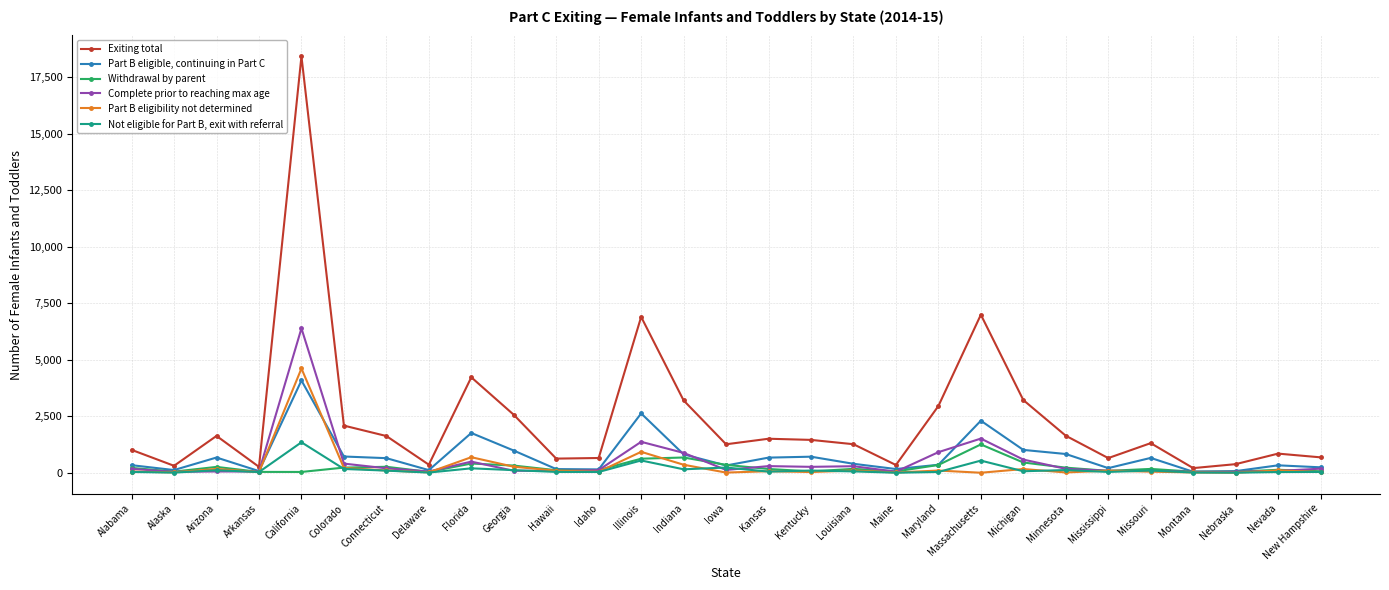

Rank the series by their maximum value, from lowest to highest.

Withdrawal by parent, Not eligible for Part B, exit with referral, Part B eligible, continuing in Part C, Part B eligibility not determined, Complete prior to reaching max age, Exiting total